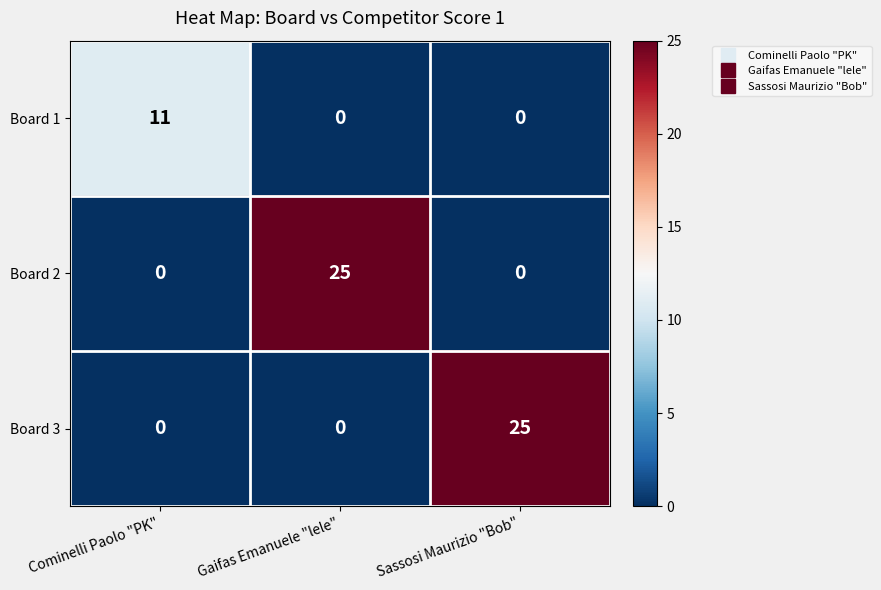

What is the total value across all series at Gaifas Emanuele "lele"?

25